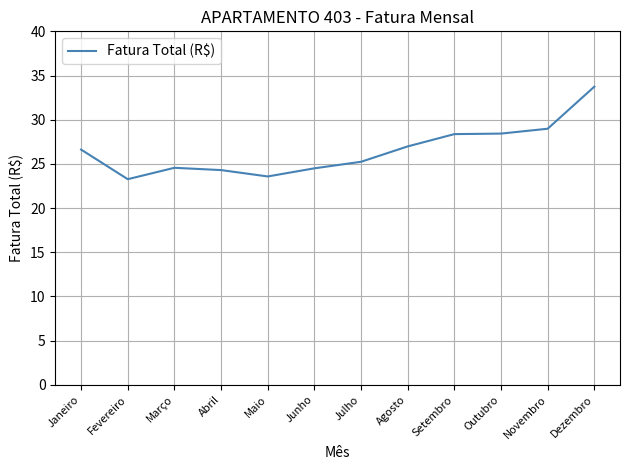

How many lines are shown in the chart?

1